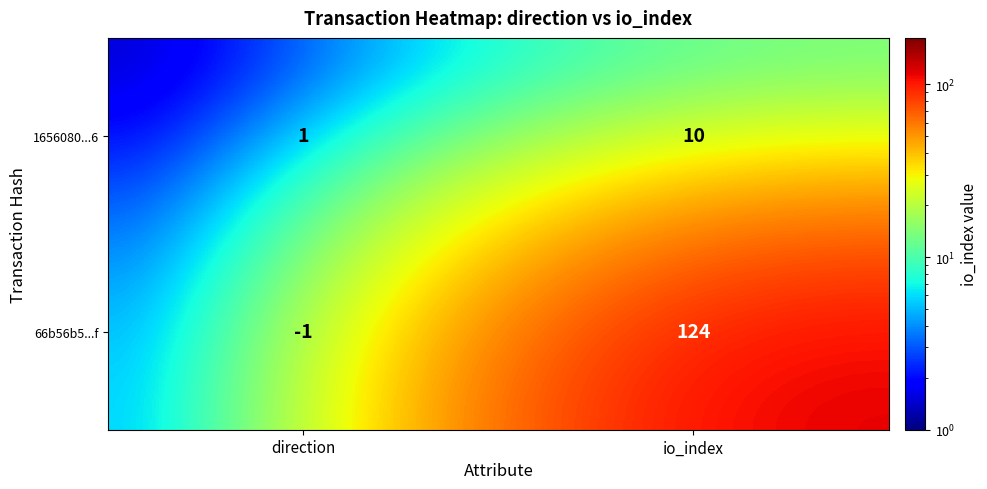

Which category has the lowest value across all series?

direction